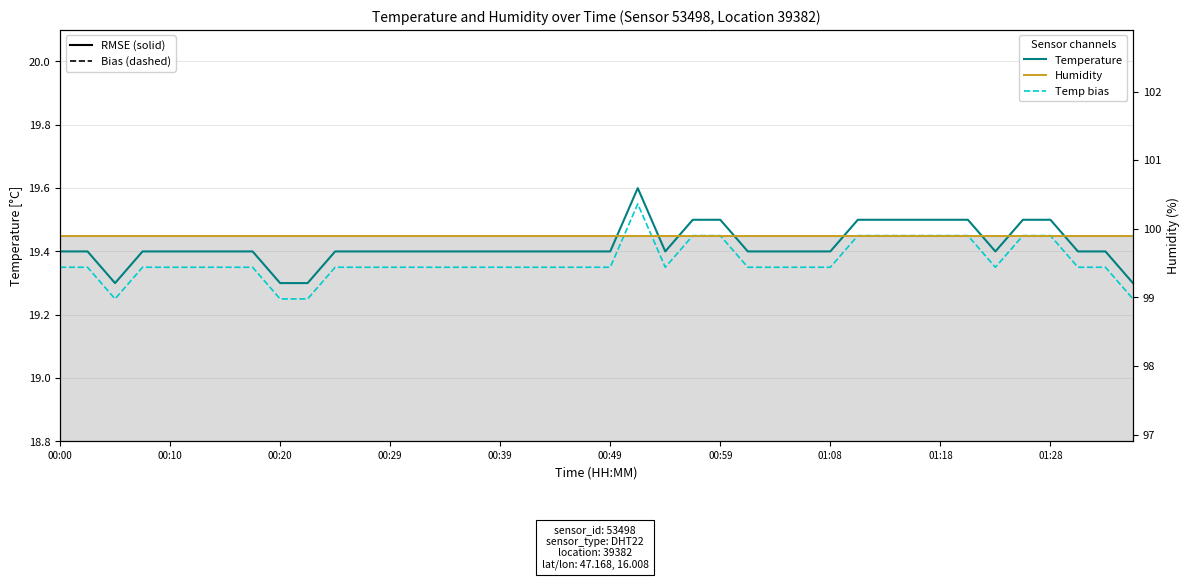

True or false: Temperature (solid) and Humidity intersect in this chart.

False